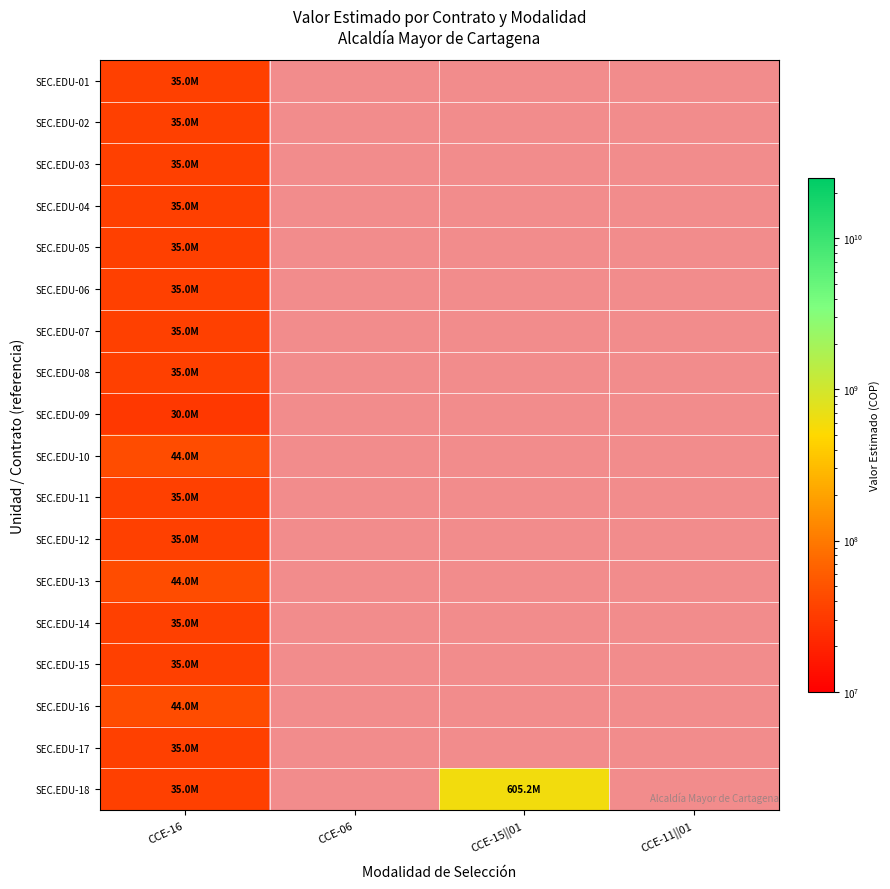

List the series in order of their peak value, lowest first.

SEC.EDU-09, SEC.EDU-01, SEC.EDU-02, SEC.EDU-03, SEC.EDU-04, SEC.EDU-05, SEC.EDU-06, SEC.EDU-07, SEC.EDU-08, SEC.EDU-11, SEC.EDU-12, SEC.EDU-14, SEC.EDU-15, SEC.EDU-17, SEC.EDU-10, SEC.EDU-13, SEC.EDU-16, SEC.EDU-18